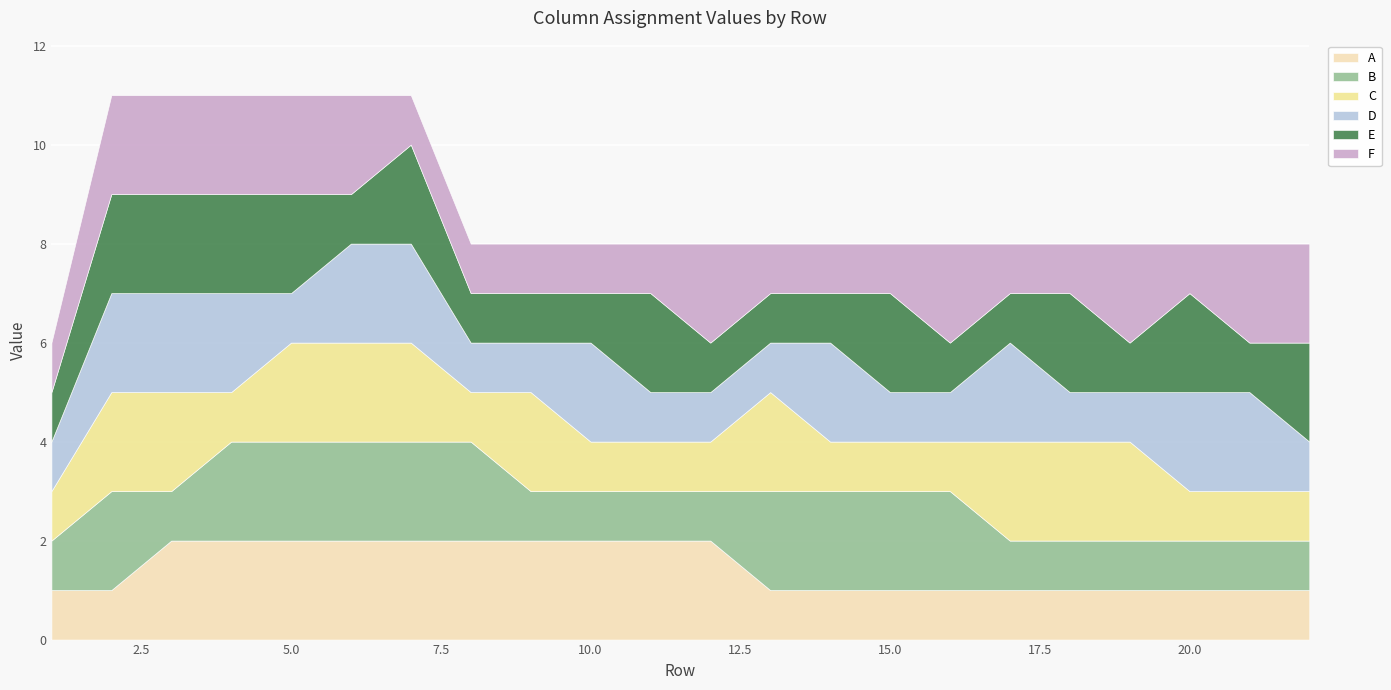

How many interior local valleys does the F series have?

1